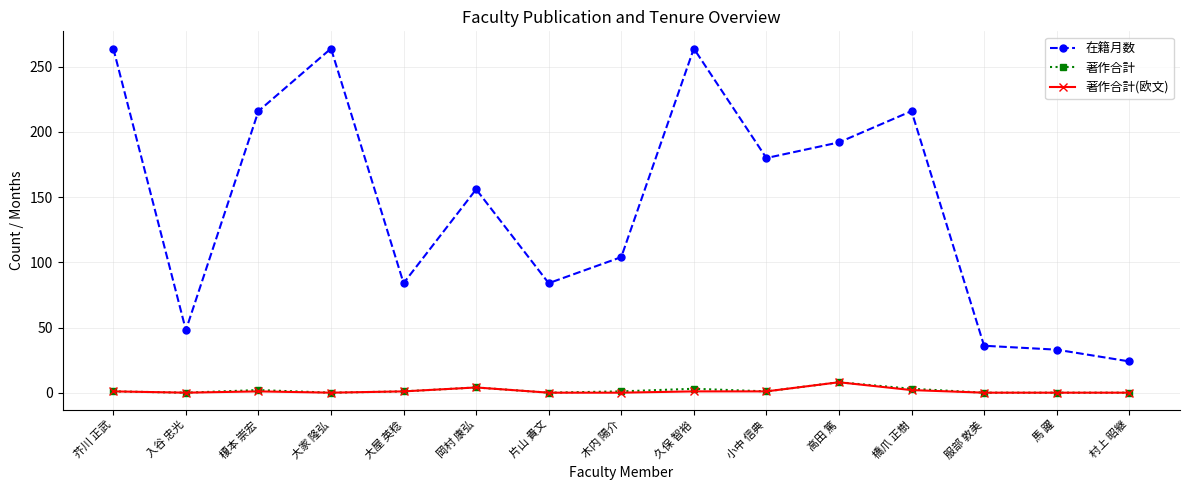

What is the total value across all series at 高田 篤?

208